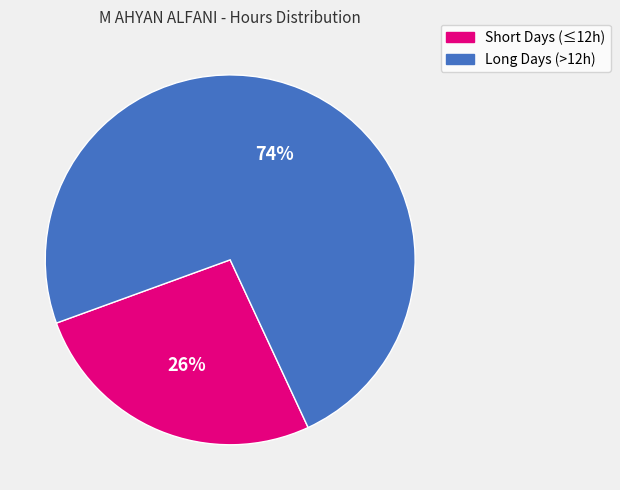

Is there any slice that represents more than half of the pie?

Yes